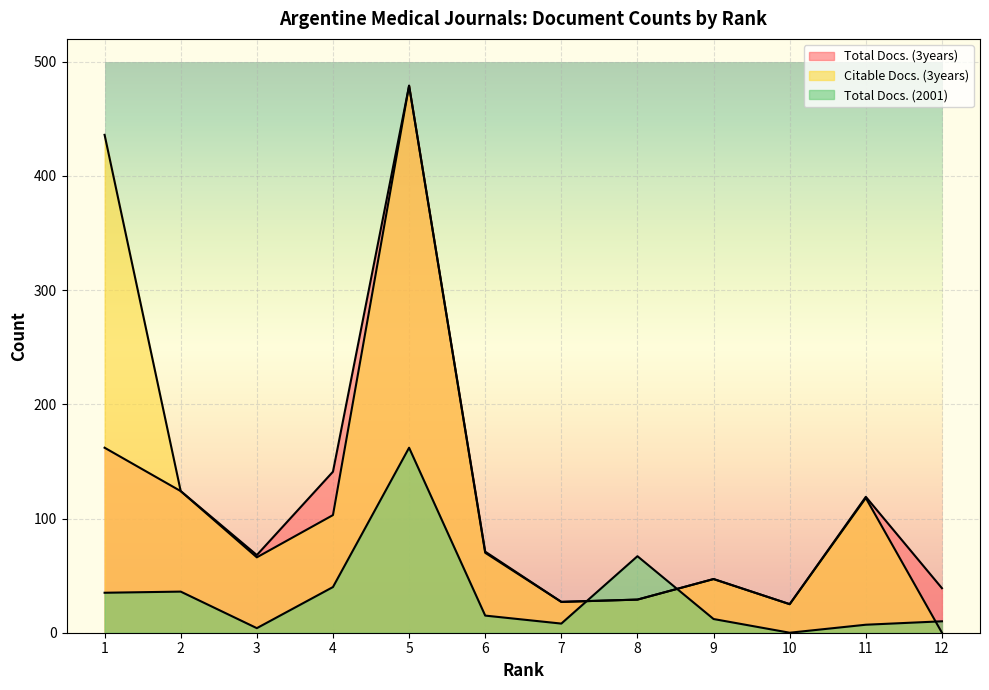

What is the difference between the highest and lowest values at 3?

64